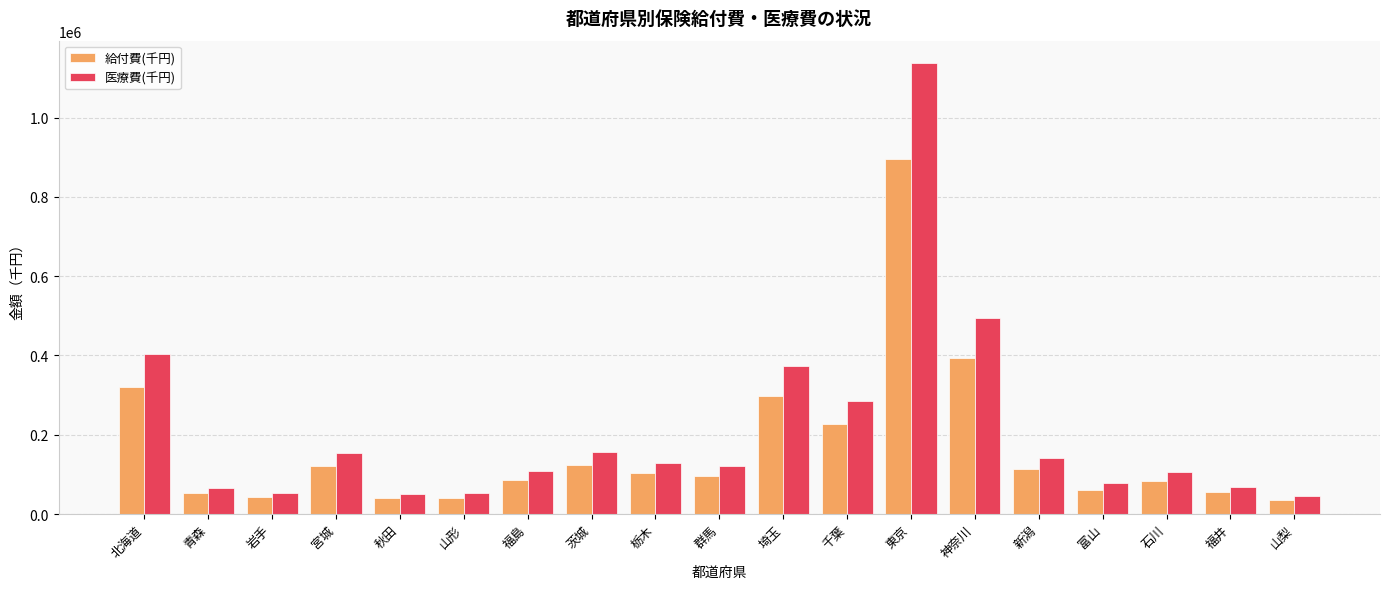

Rank the series by their average value, from highest to lowest.

医療費(千円), 給付費(千円)